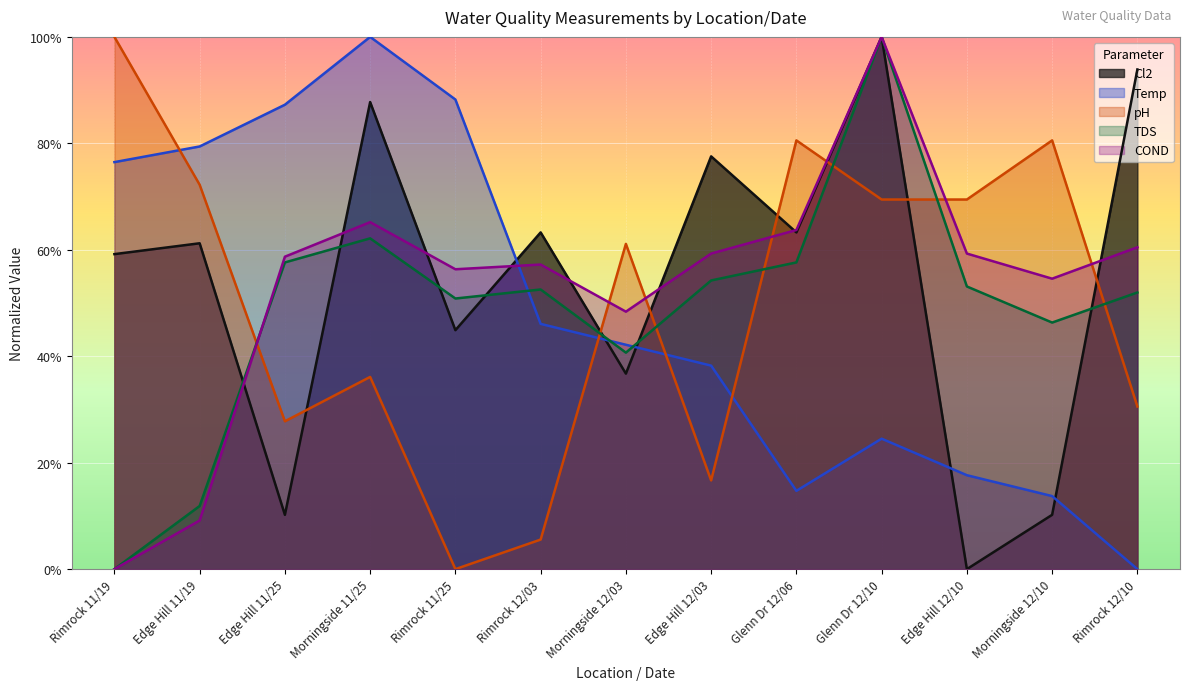

Rank the series at Edge Hill 11/25 from highest to lowest value.

Temp, COND, TDS, pH, Cl2